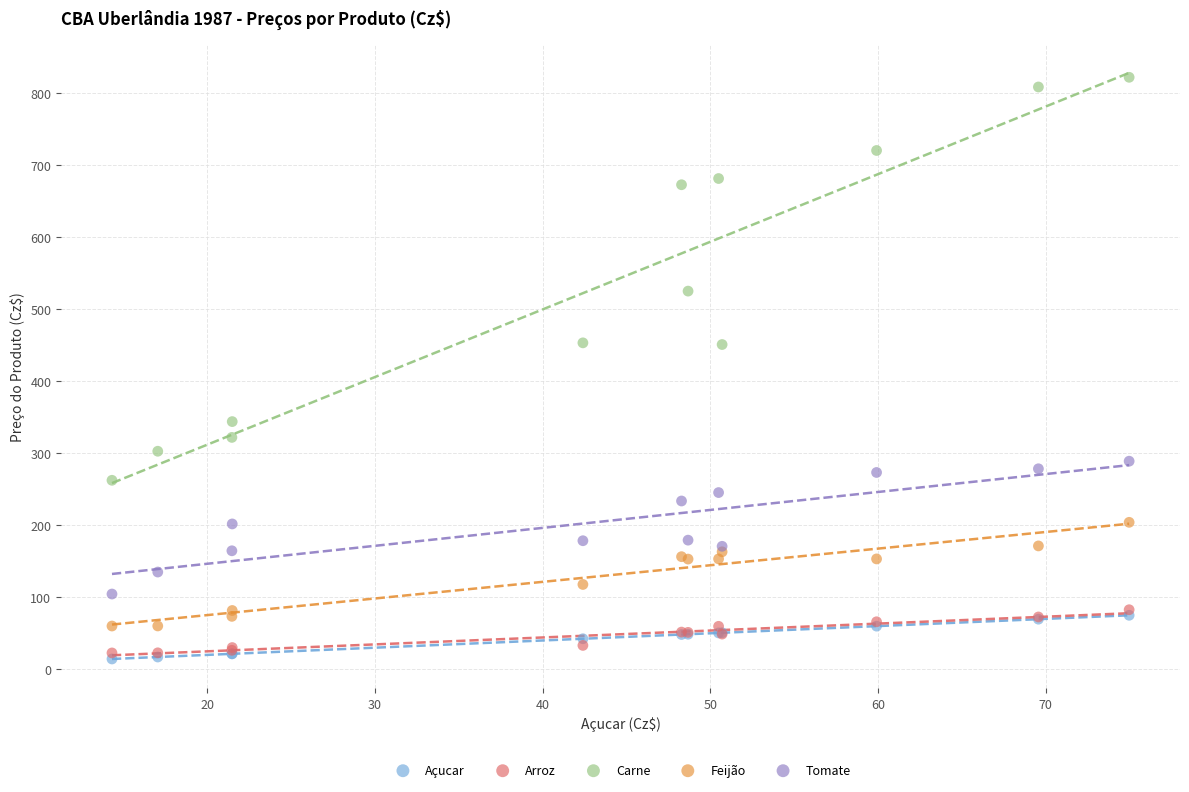

In the Carne series, what Y value is closest to 542?

525.0